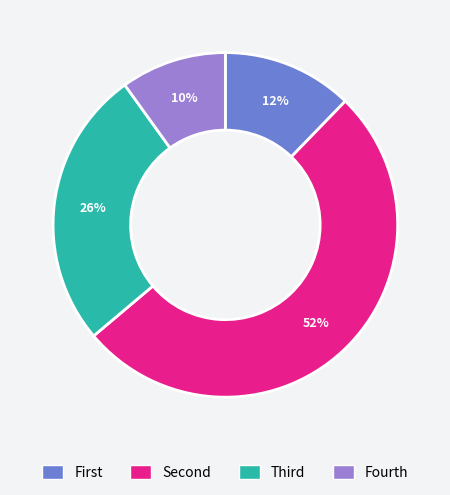

Is it true that Fourth is 10% of the pie?

True